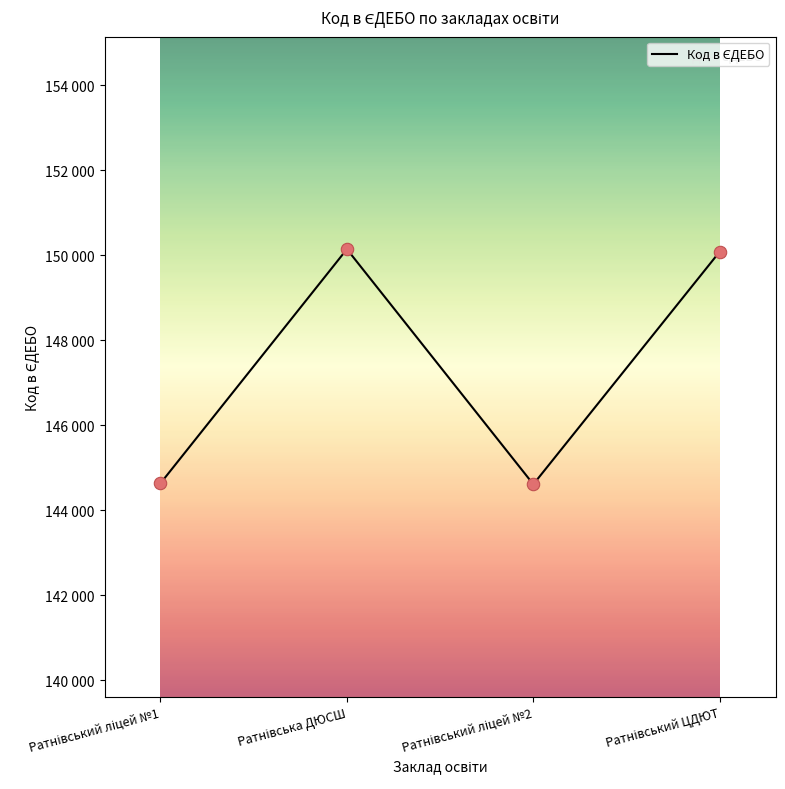

What is the ratio of the value at Ратнівський ЦДЮТ to the value at Ратнівський ліцей №2?

1.0